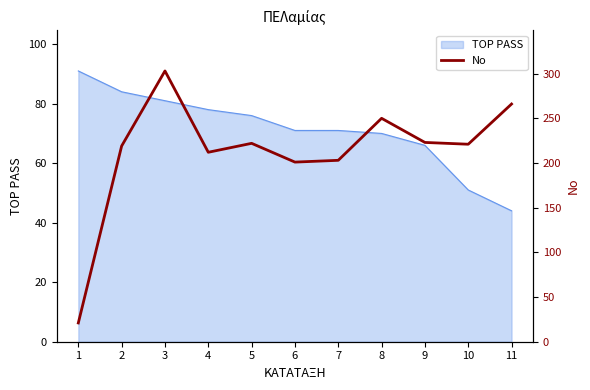

At which category does the data reach its first local peak?

3